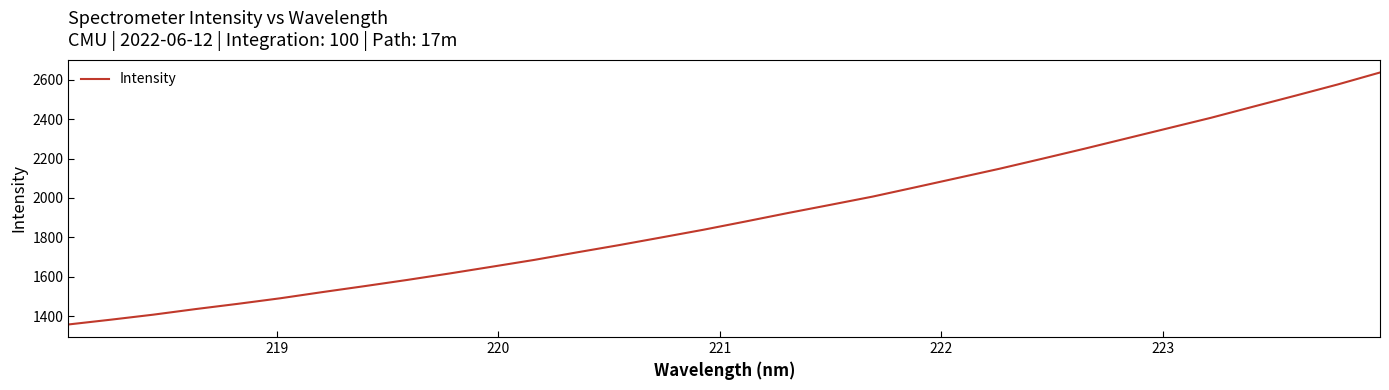

What is the difference between the maximum and minimum values?

1277.2